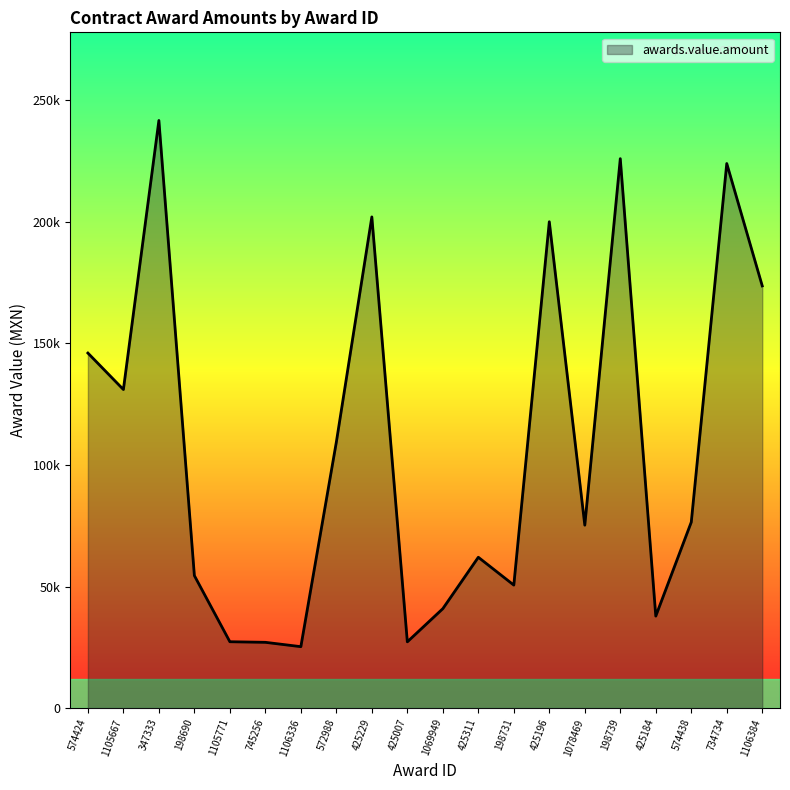

What is the maximum value shown in the chart?

241700.8